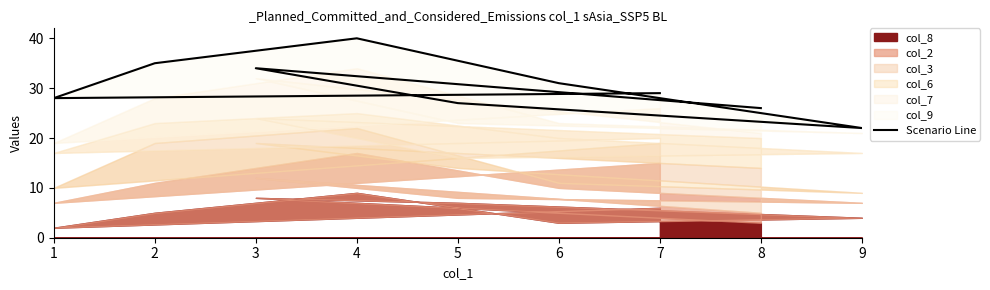

How many data points does each series have?

9